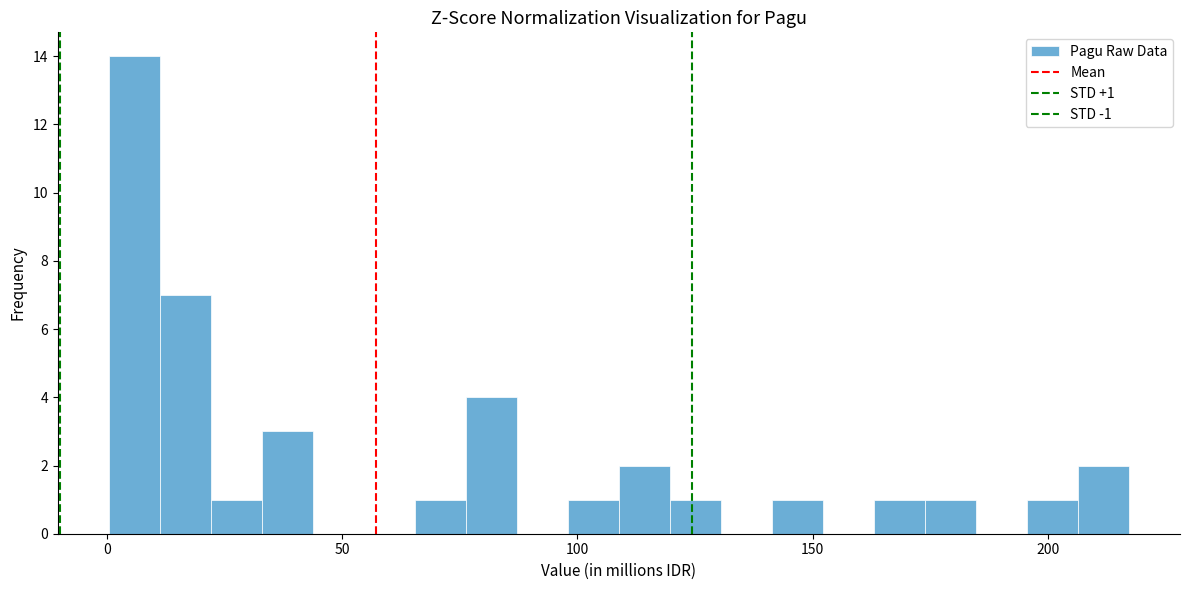

Read against the x-axis, roughly where is the centre of the tallest bar?

5